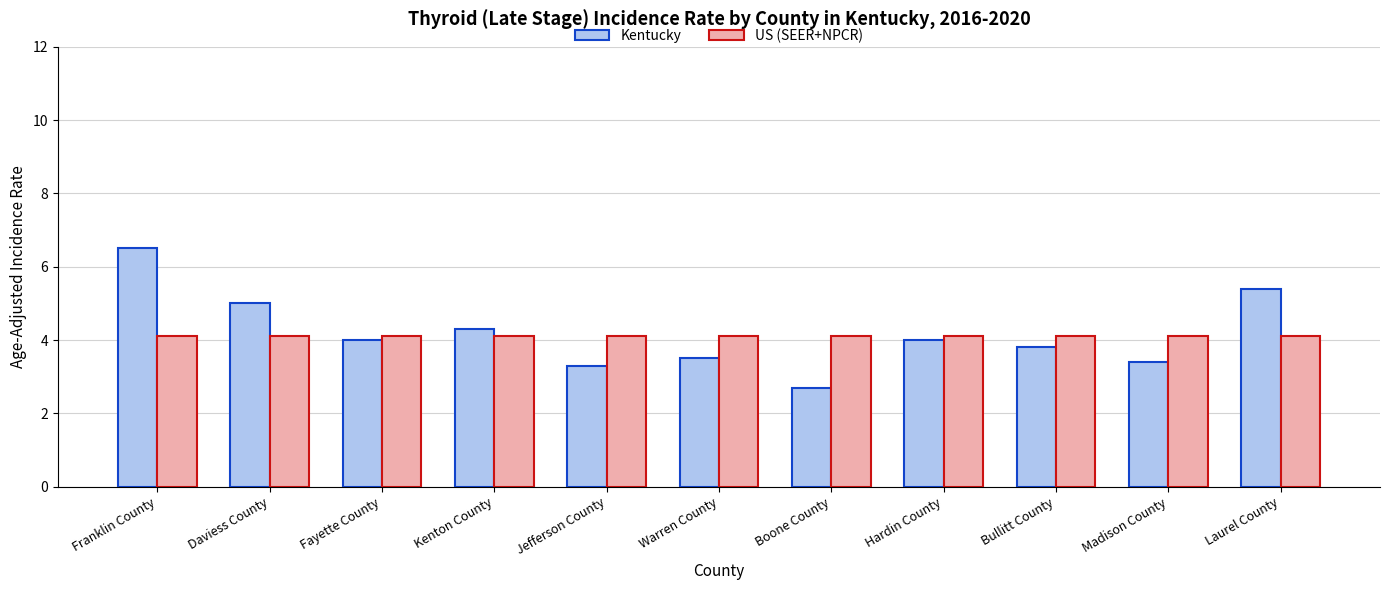

Rank the series by their maximum value, from highest to lowest.

Kentucky, US (SEER+NPCR)